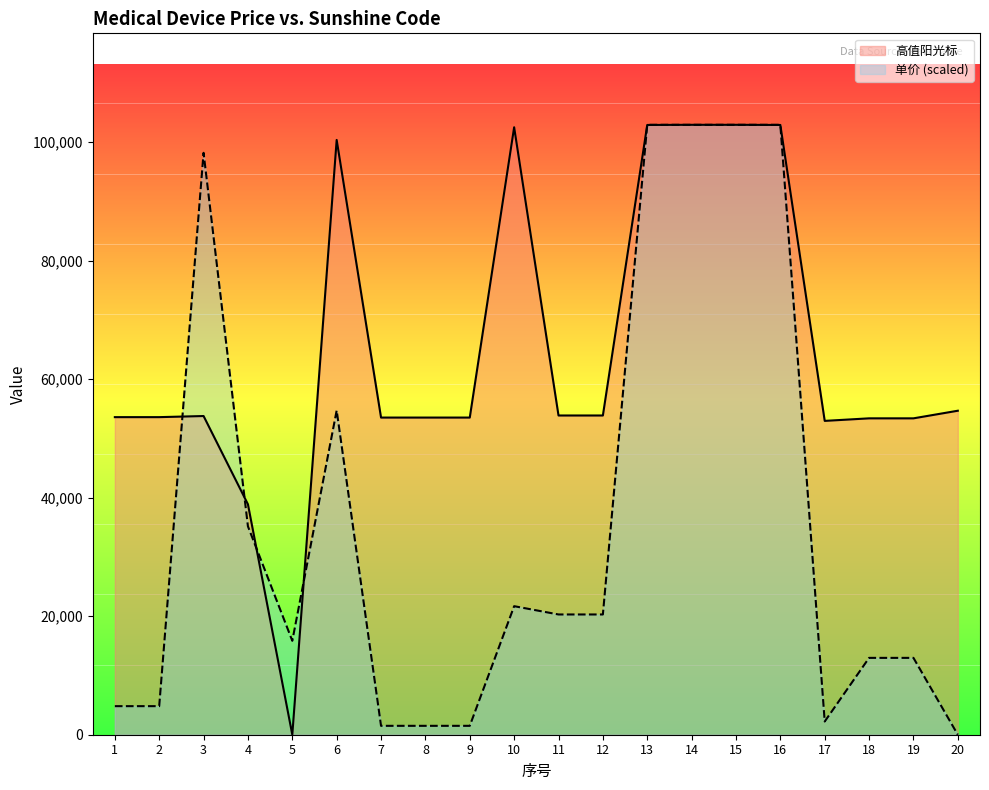

Does the chart display data point markers on the line(s)?

No